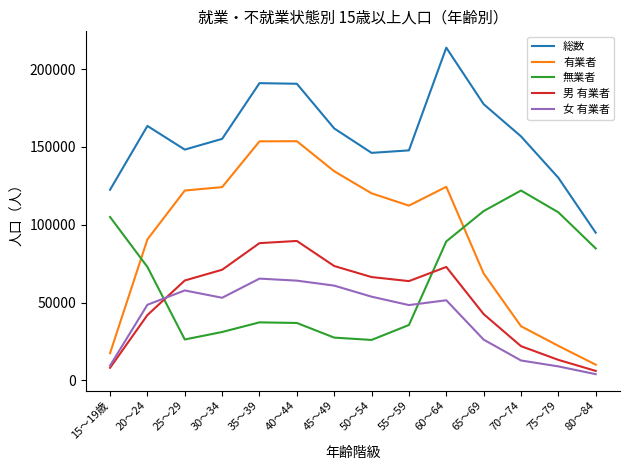

At which category does the chart reach its peak across all series?

60～64